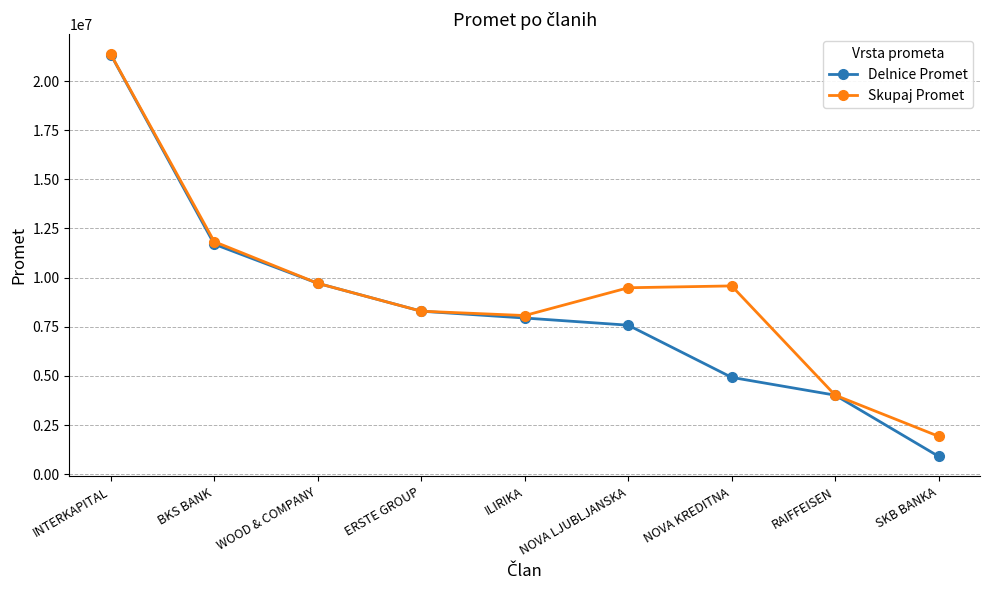

What is the difference between the highest and lowest values at NOVA KREDITNA?

4651261.7